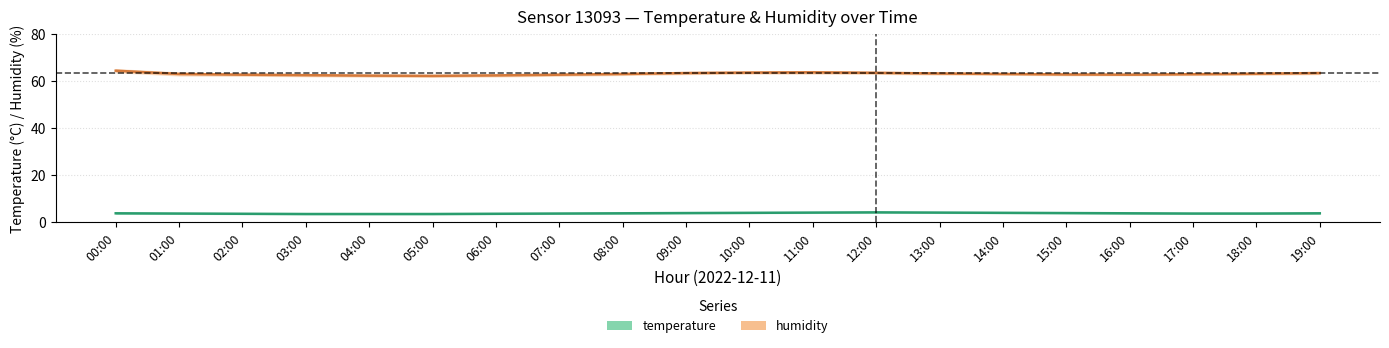

Is the value of temperature at 07:00 greater than the value of humidity at 01:00?

No